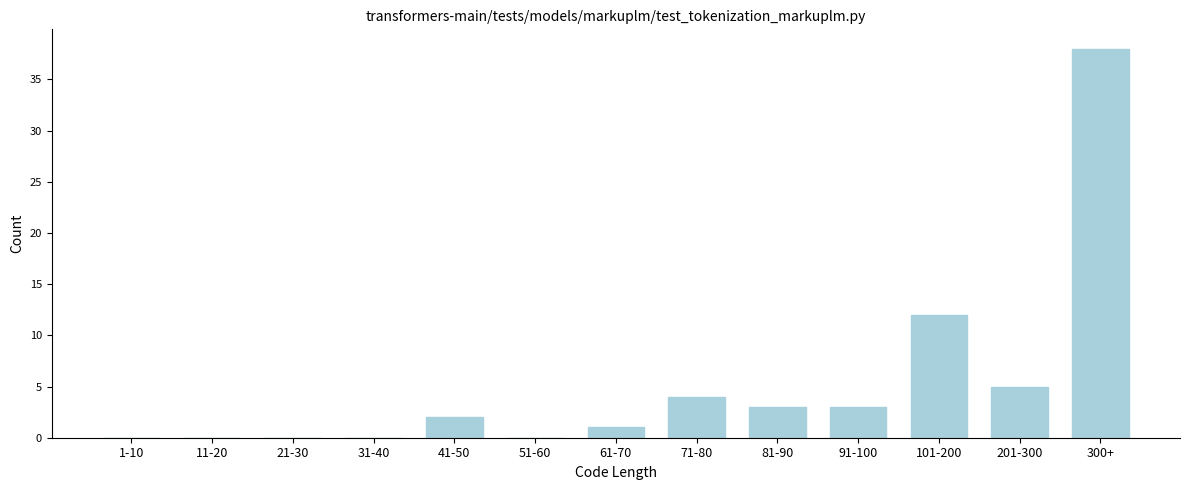

Reading left to right, what are all the values shown in this chart?

1-10=0	11-20=0	21-30=0	31-40=0	41-50=2	51-60=0	61-70=1	71-80=4	81-90=3	91-100=3	101-200=12	201-300=5	300+=38